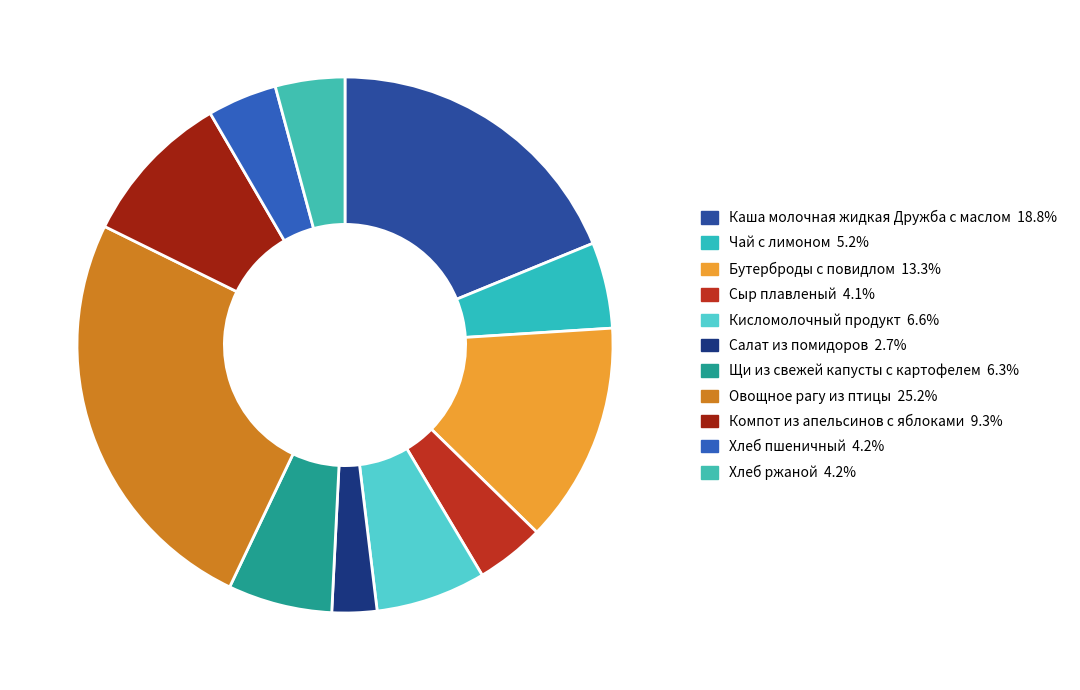

To the nearest percent, what is the difference between the largest and smallest slice percentages?

23%